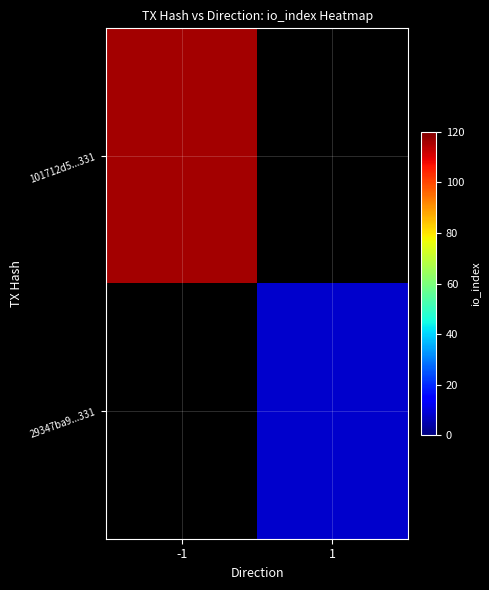

Is the value of 101712d5...331 at 1 greater than the value of 29347ba9...331 at 1?

No